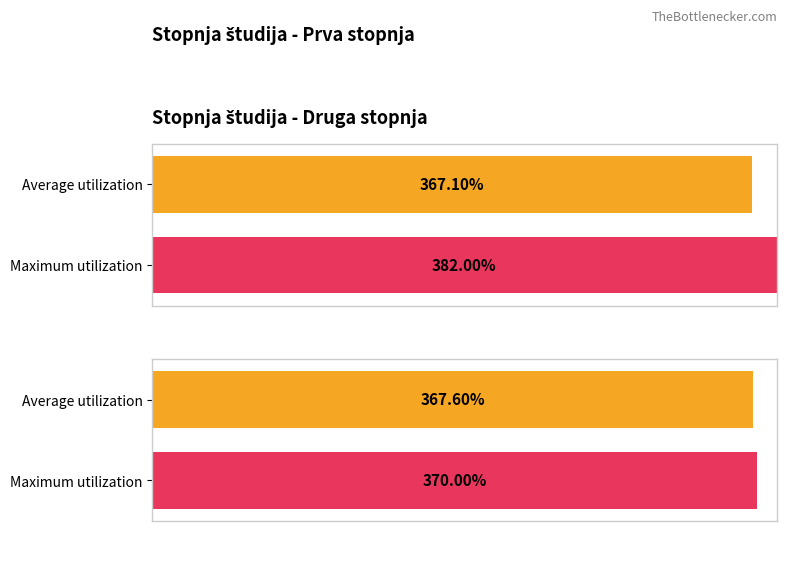

What is the difference between the Druga stopnja values at Letnik 1 and Absolvent?

12